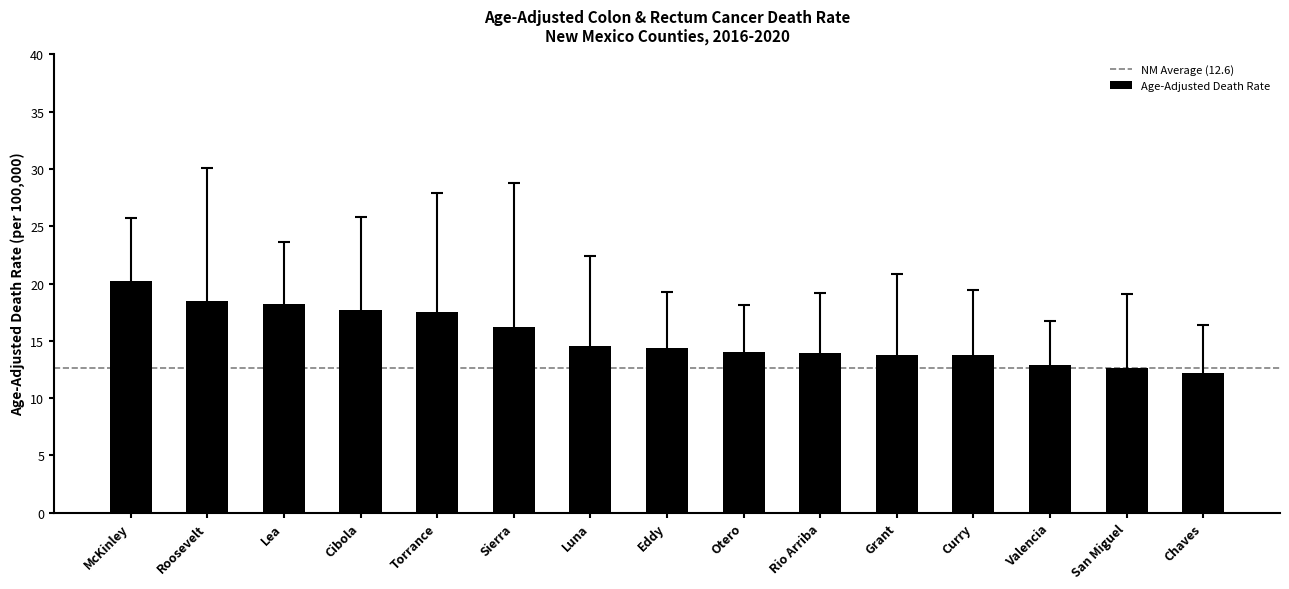

Which label corresponds to the largest value in the chart?

McKinley